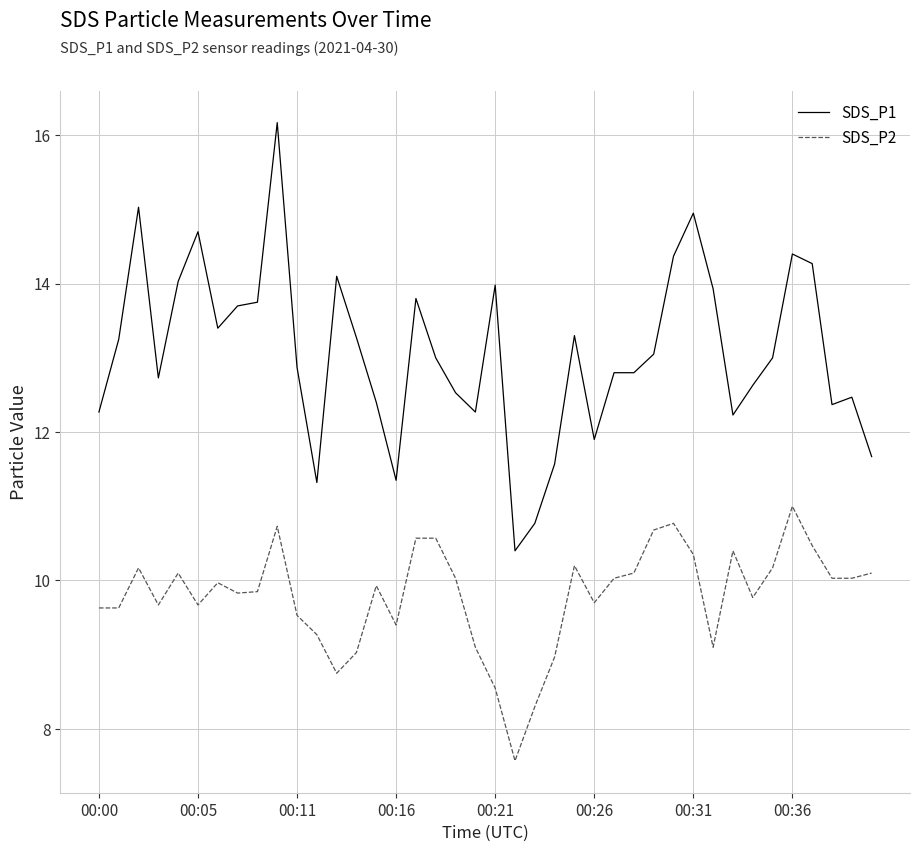

How many series are shown in this chart?

2